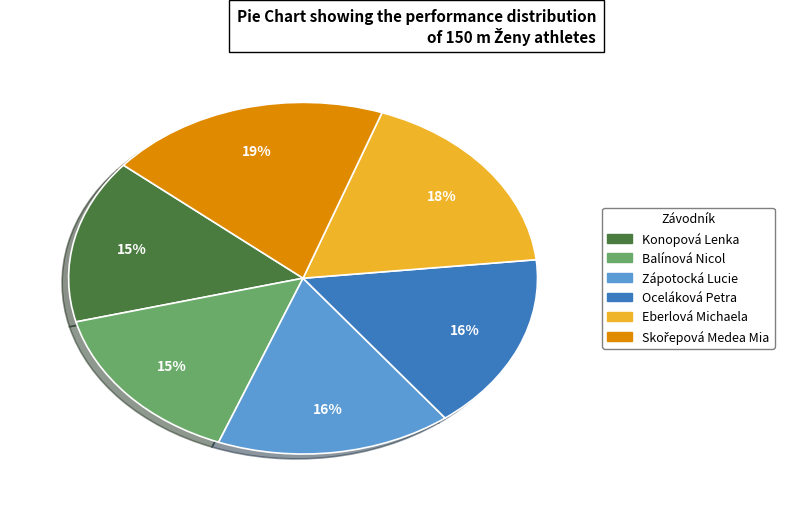

How many segments does this pie chart have?

6